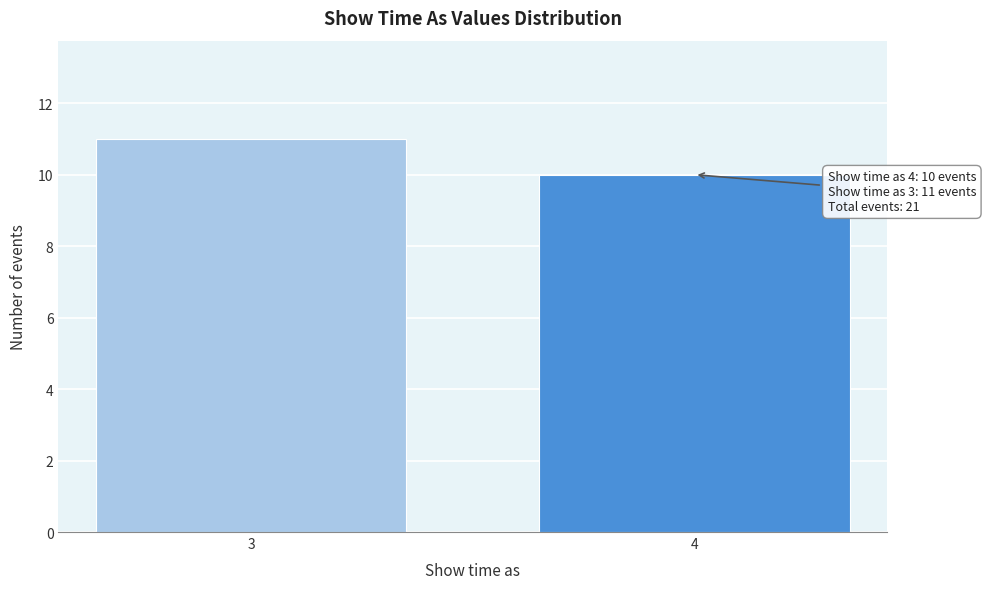

Reading right to left, transcribe all the data shown in this chart.

10	11